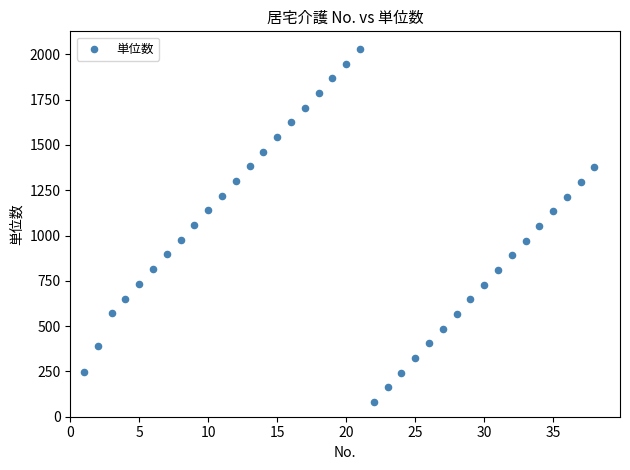

What is the range of X values (max minus min)?

37